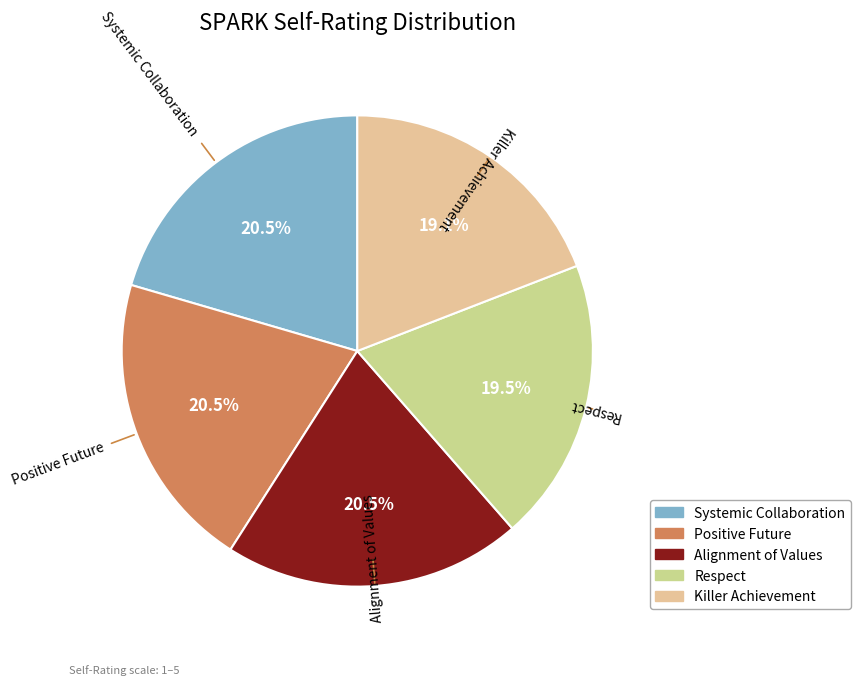

To the nearest percent, what is the combined percentage of Respect and Positive Future?

40%